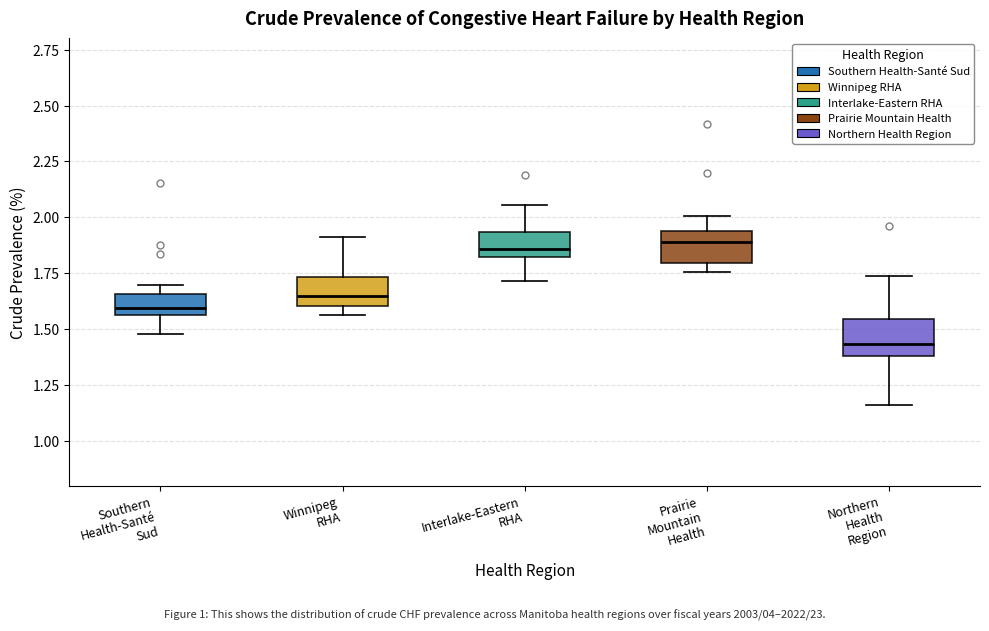

Reading left to right, read every box against the y-axis: the position of its median line, the range the box covers, and the ends of its whiskers. The values are not printed on the chart, so give them approximately, as read against the axis.

Southern Health-Santé Sud: median 1.60, box 1.55 to 1.65, whiskers 1.50 to 1.70
Winnipeg RHA: median 1.65, box 1.60 to 1.75, whiskers 1.55 to 1.90
Interlake-Eastern RHA: median 1.85, box 1.80 to 1.95, whiskers 1.70 to 2.05
Prairie Mountain Health: median 1.90, box 1.80 to 1.95, whiskers 1.75 to 2.00
Northern Health Region: median 1.45, box 1.40 to 1.55, whiskers 1.15 to 1.75